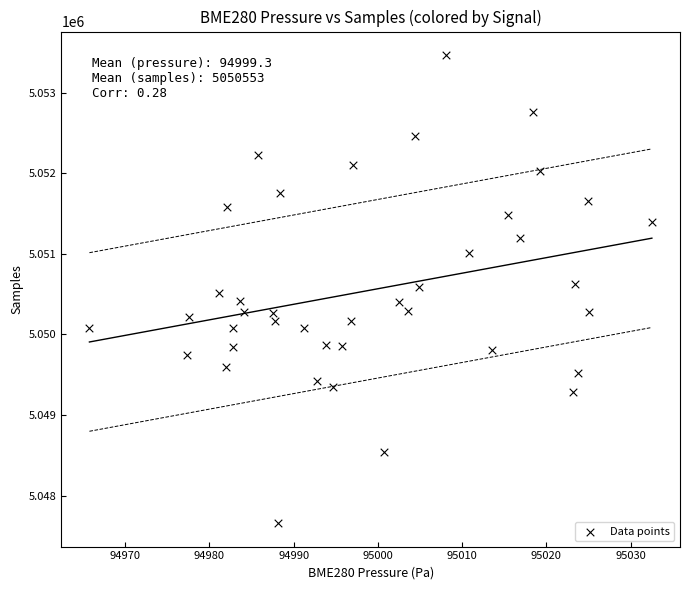

What is the range of Y values (max minus min)?

5813